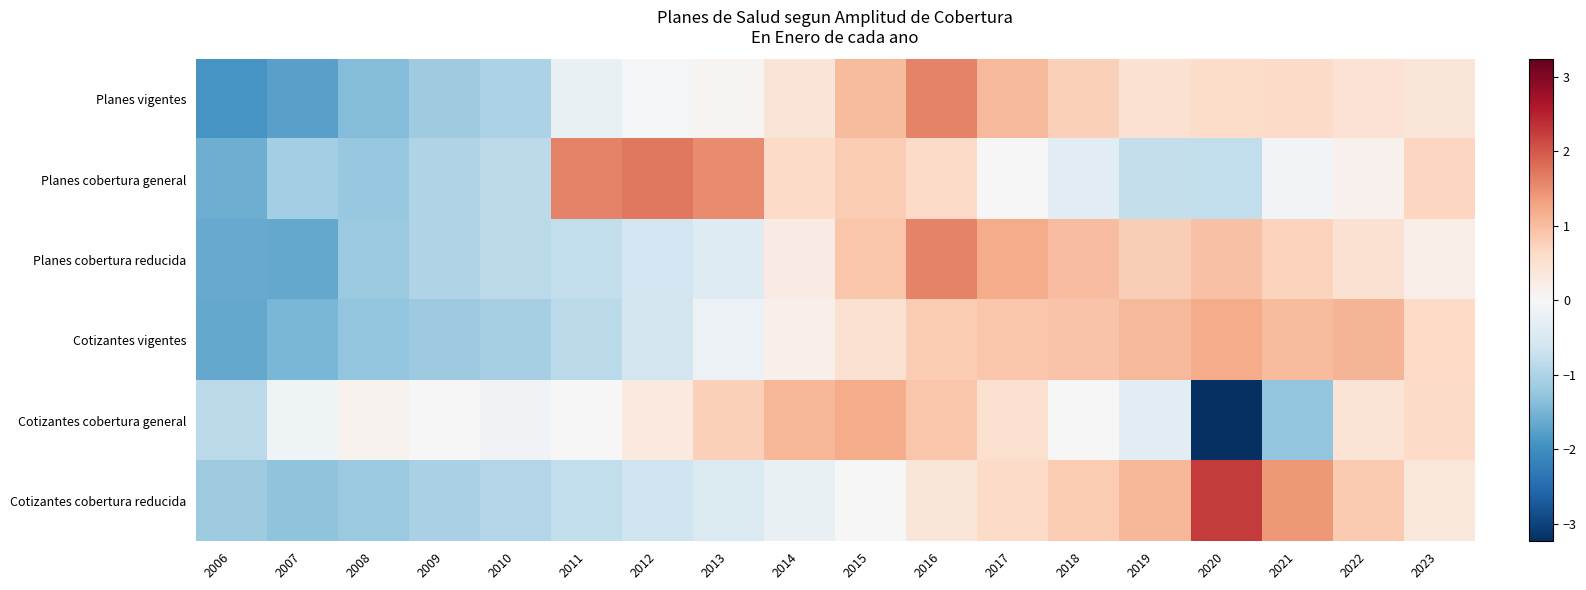

Rank the series at 2014 from highest to lowest value.

Cotizantes cobertura general, Planes cobertura general, Planes vigentes, Planes cobertura reducida, Cotizantes vigentes, Cotizantes cobertura reducida